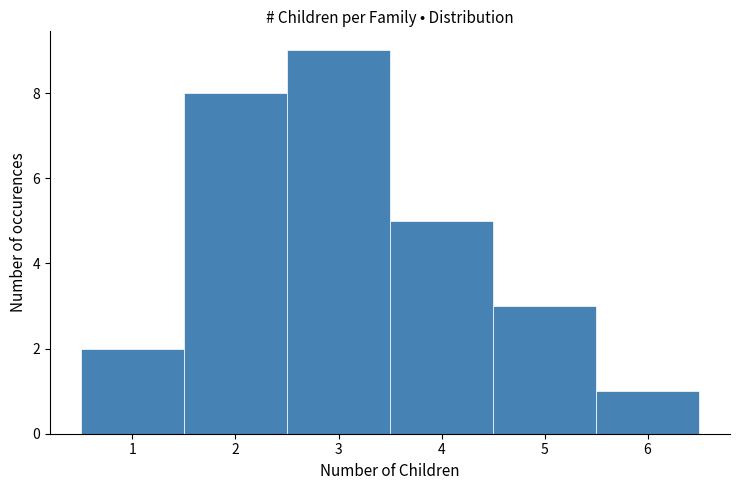

How tall is the bar that spans 5.5 to 6.5 on the x-axis? The values are not printed on the chart, so give them approximately, as read against the axis.

1